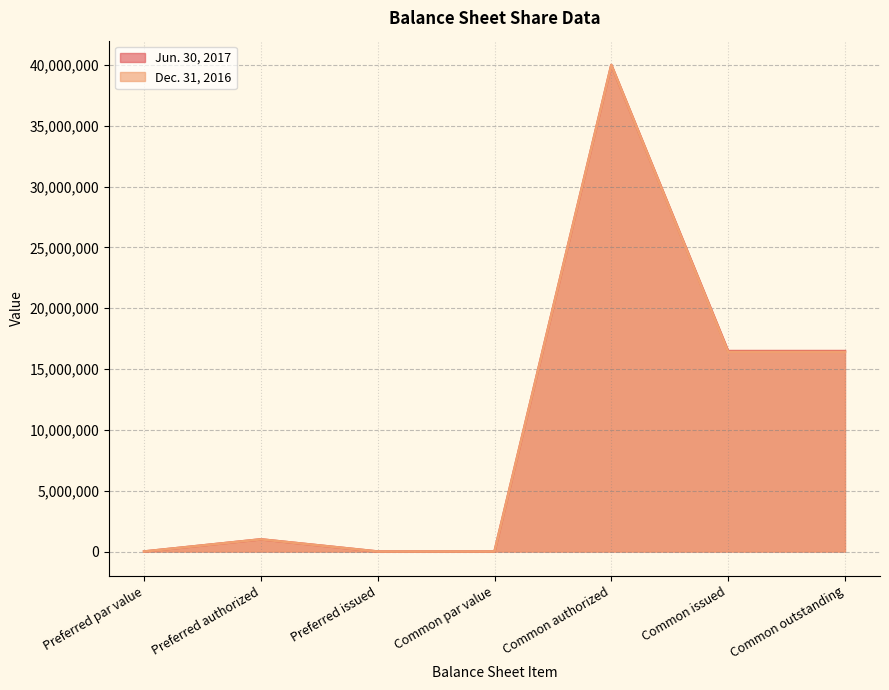

Reading right to left, transcribe all the data shown in this chart.

Jun. 30, 2017: Common outstanding=16480852	Common issued=16480852	Common authorized=40000000	Common par value=0	Preferred issued=0	Preferred authorized=1000000	Preferred par value=0
Dec. 31, 2016: Common outstanding=16416695	Common issued=16416695	Common authorized=40000000	Common par value=0	Preferred issued=0	Preferred authorized=1000000	Preferred par value=0